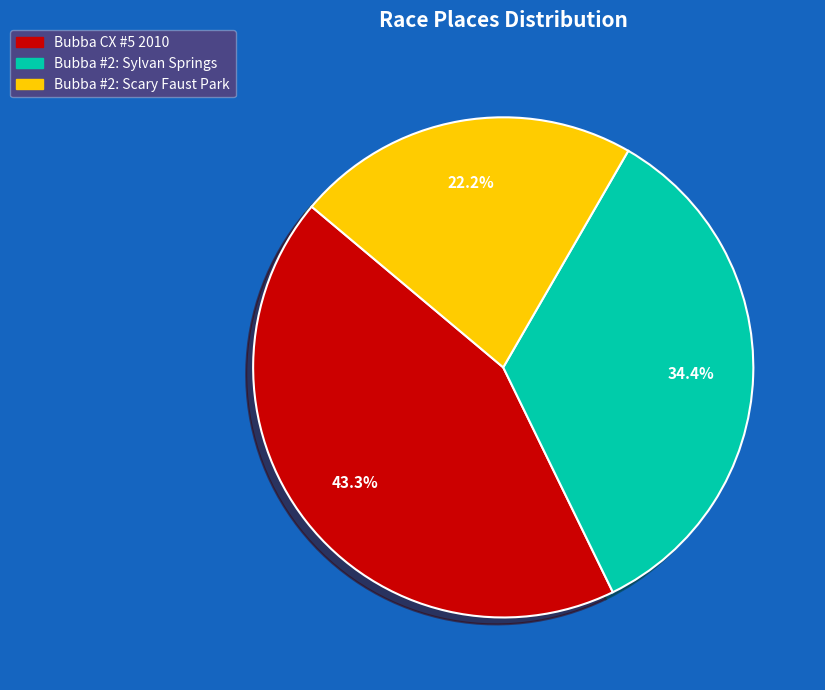

Is it true that Bubba #2: Scary Faust Park is 28% of the pie?

False